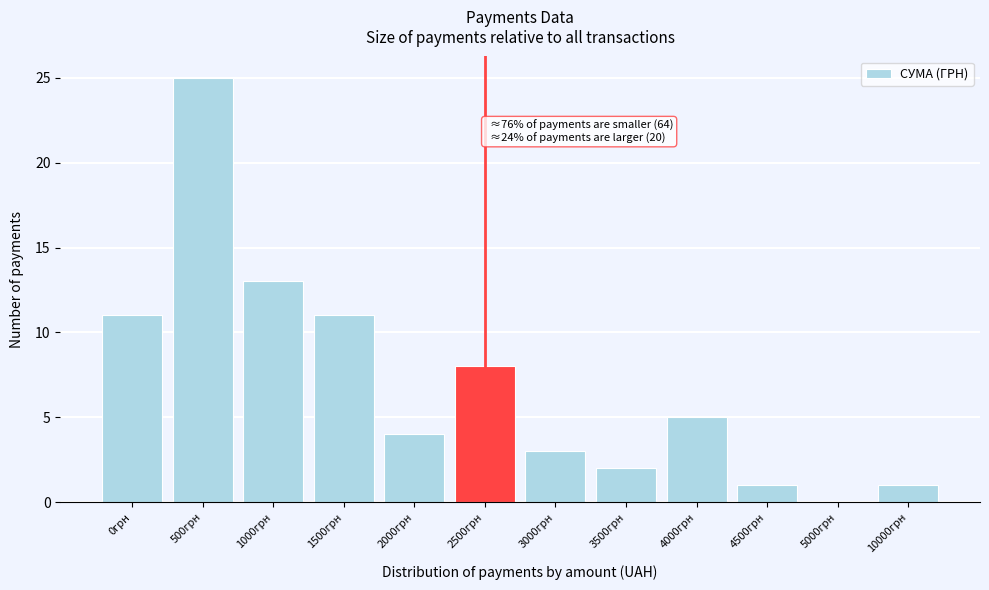

Reading right to left, extract all data points from this chart.

10000грн=1	5000грн=0	4500грн=1	4000грн=5	3500грн=2	3000грн=3	2500грн=8	2000грн=4	1500грн=11	1000грн=13	500грн=25	0грн=11